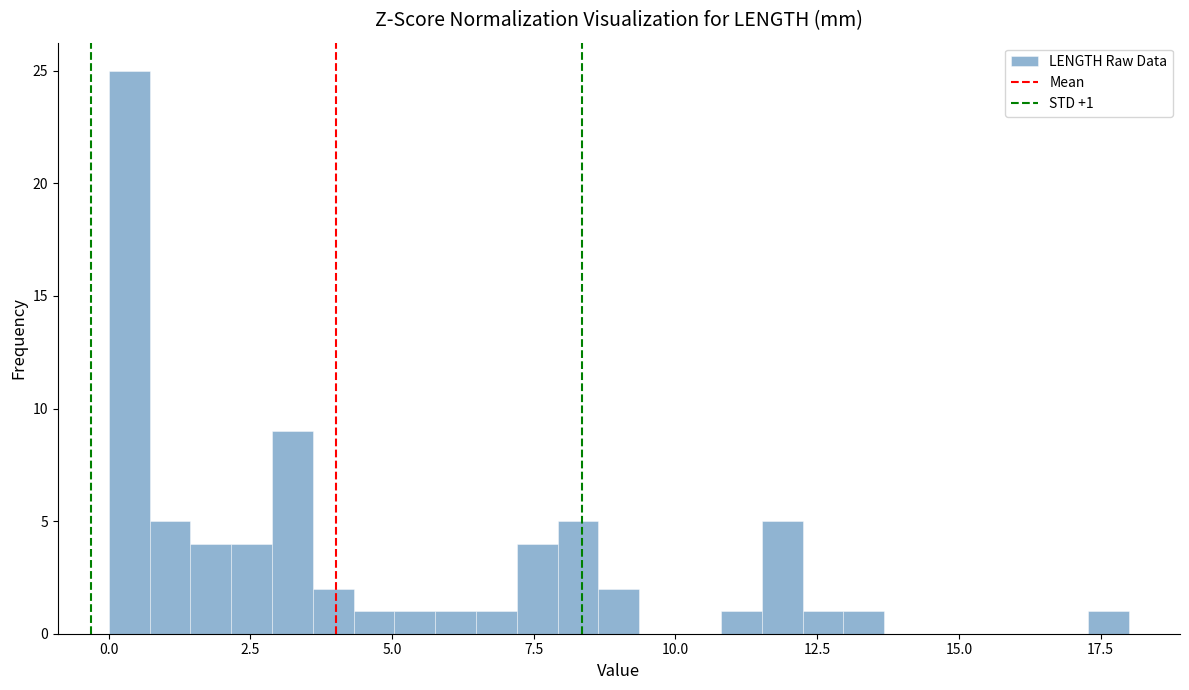

Around what value on the x-axis is the tallest bar? Give the approximate position of its centre, as read against the axis.

0.5